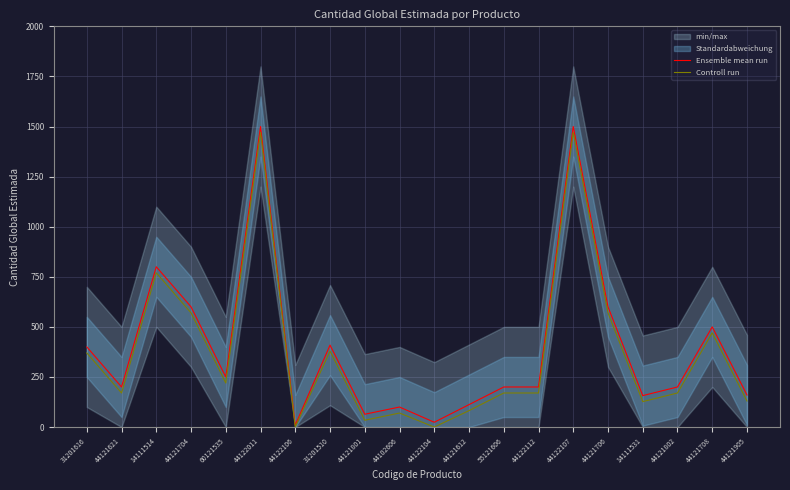

At which category does the chart reach its minimum across all series?

44122106